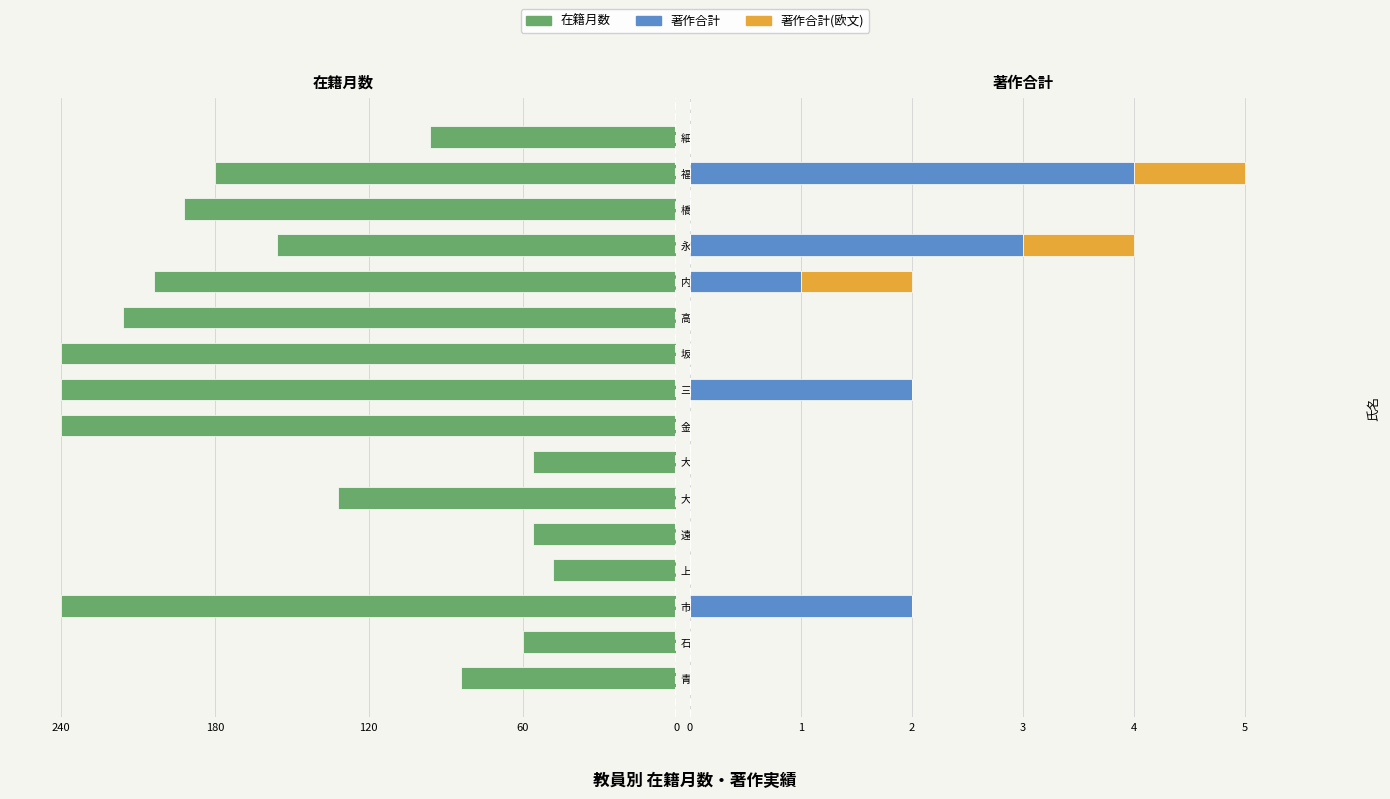

The 著作合計(欧文) series shows 0 at 高石 喜久. True or false?

True